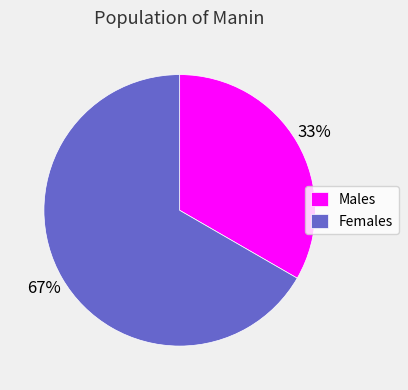

Rank the categories by value from highest to lowest.

Females, Males